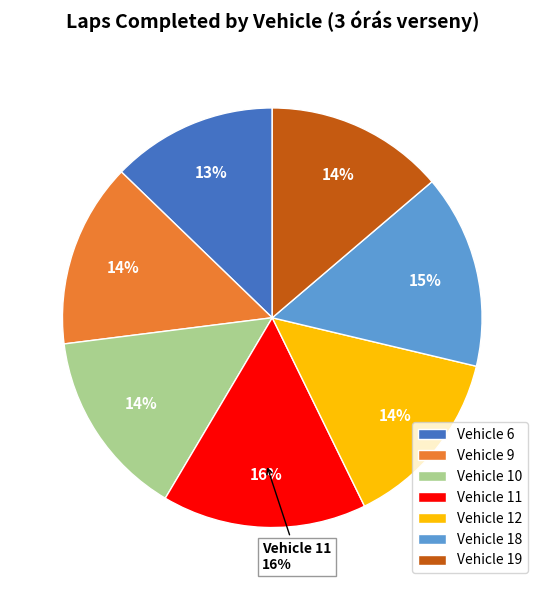

Is 12 the majority of the pie?

No